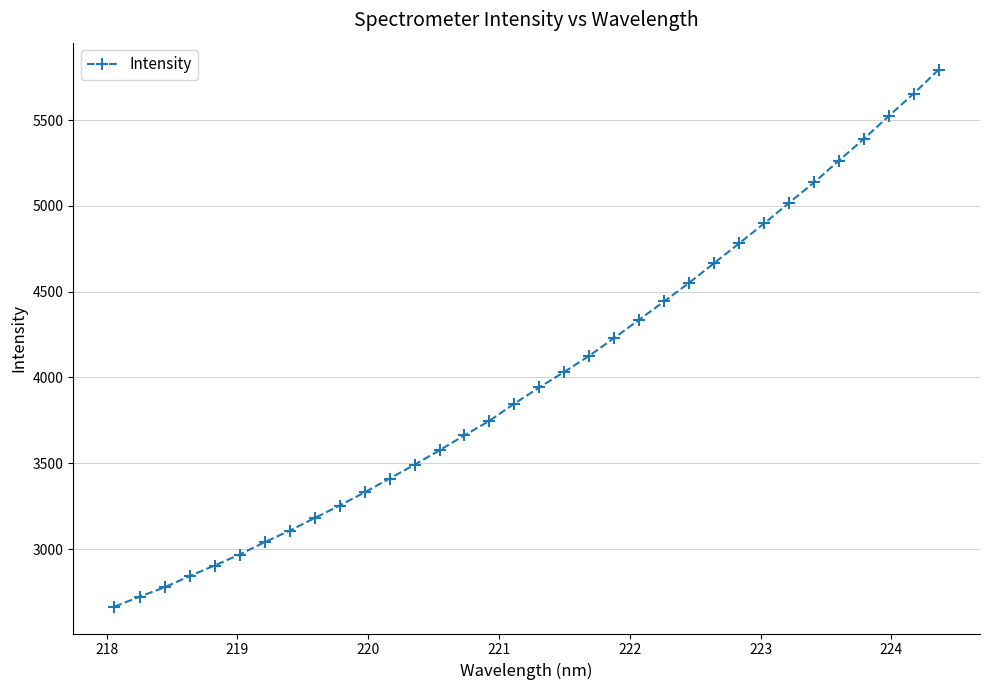

Count the number of data series in this chart.

1